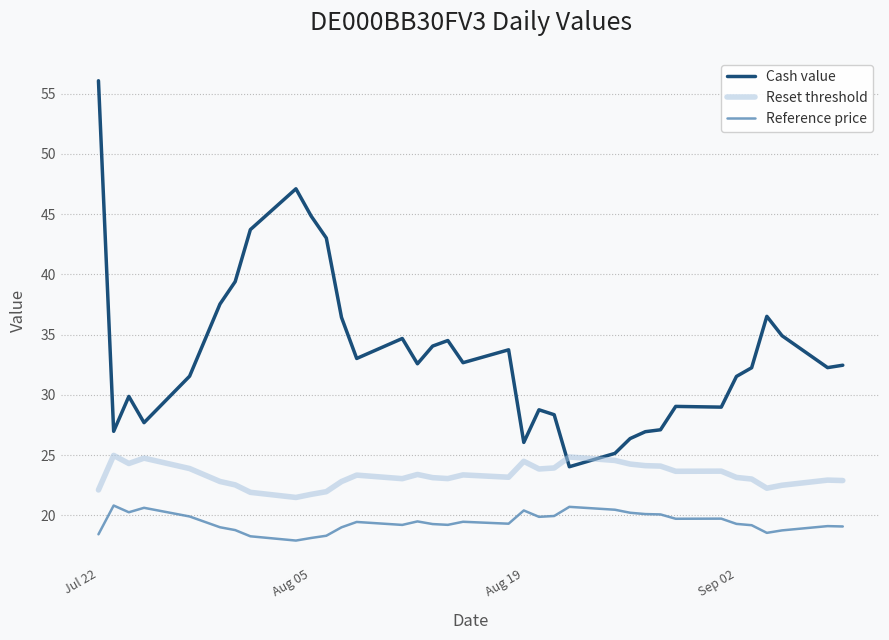

What is the sum of all Reference price values?

679.8